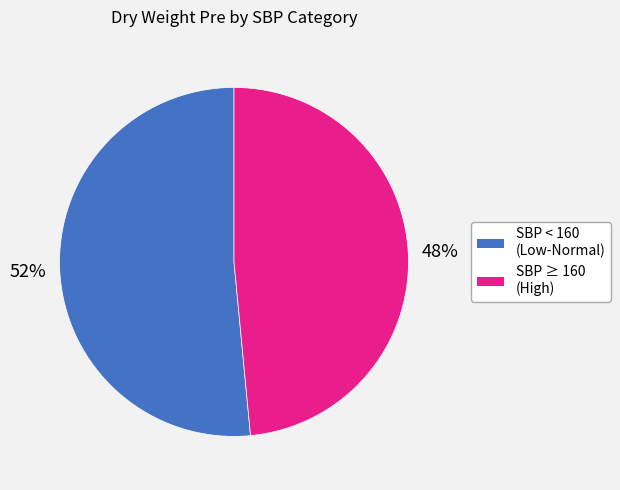

Does SBP ≥ 160 (High) account for over 50% of the chart?

No